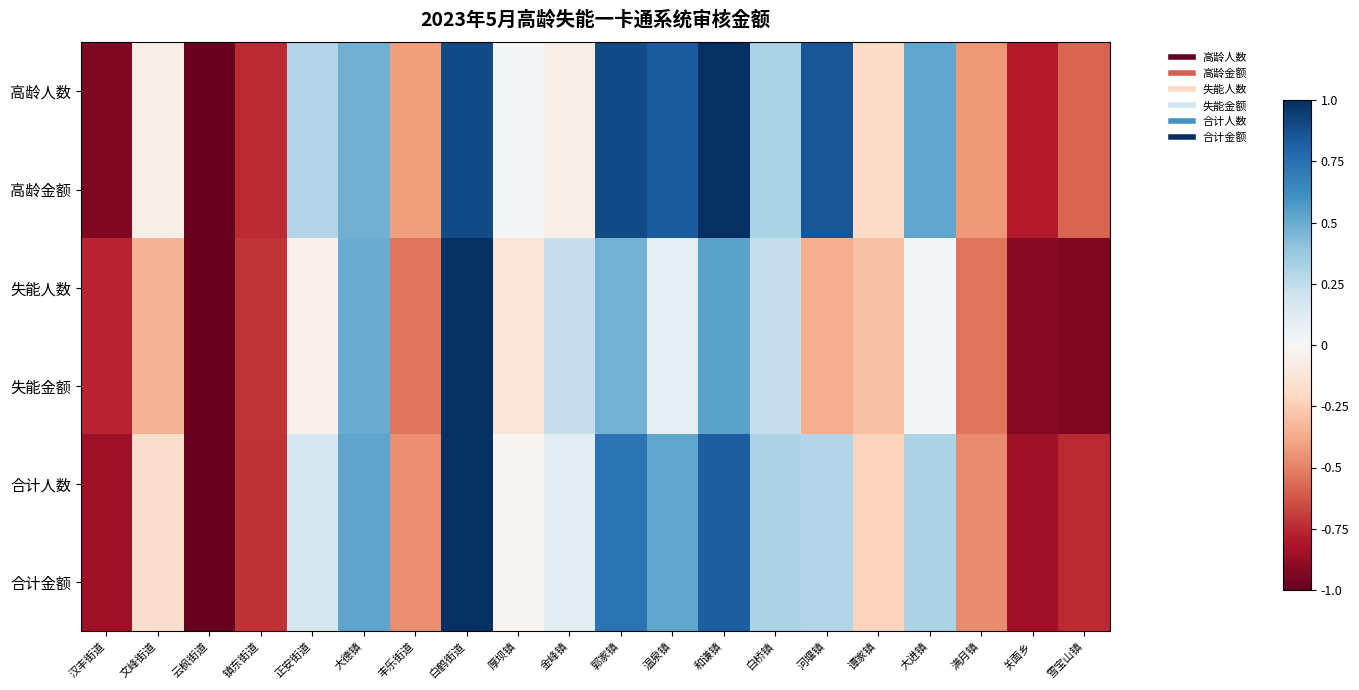

What is the maximum value shown in the chart?

1.0